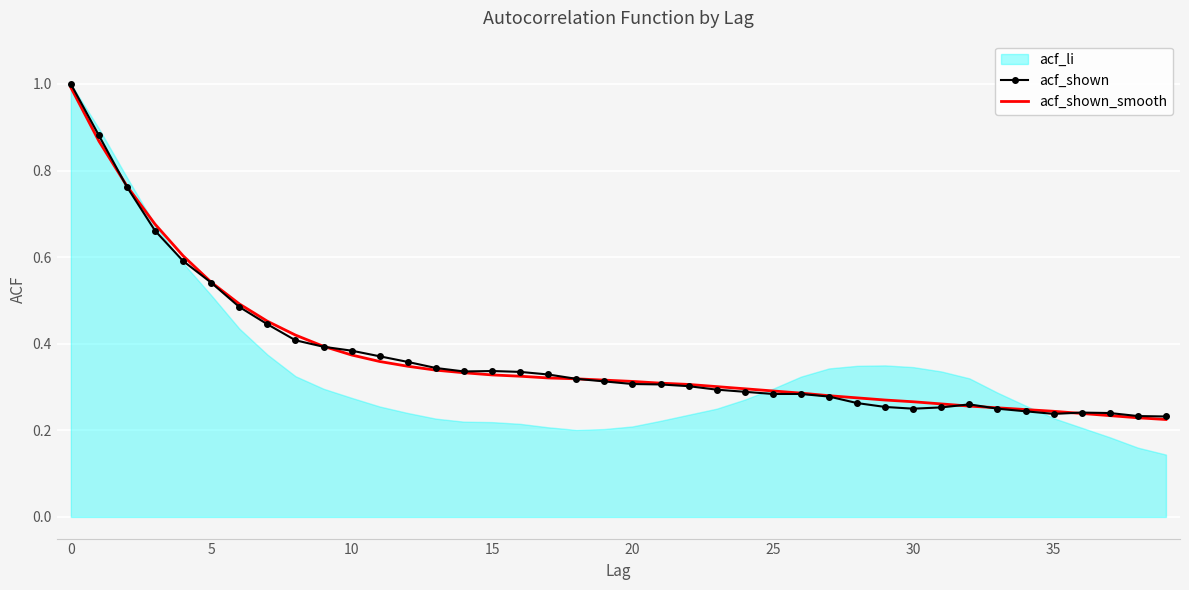

Is it true that acf_shown equals 0.3 at 28?

True